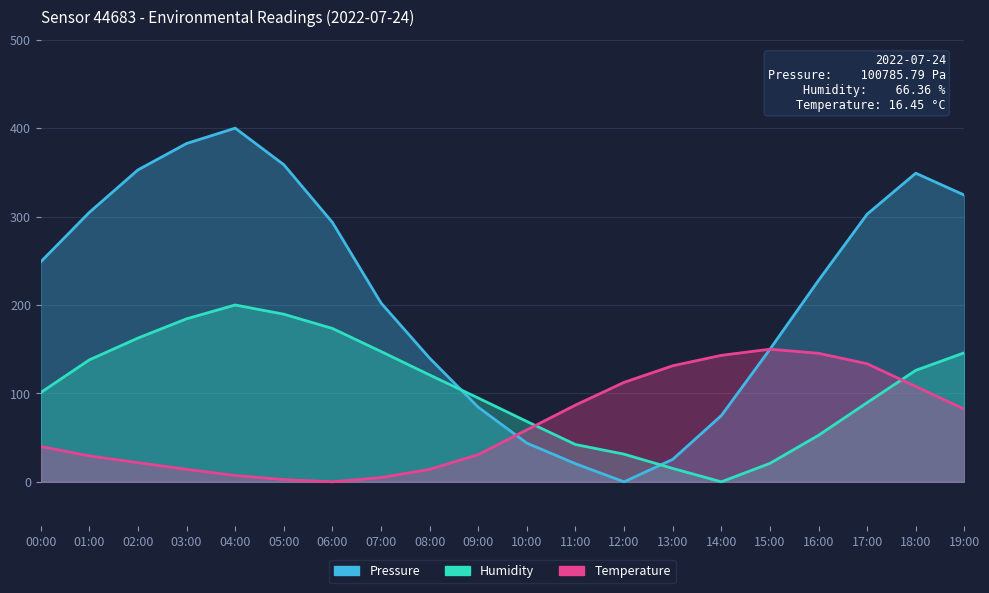

Reading left to right, extract all data points from this chart.

Pressure: 00:00=248.8	01:00=304.7	02:00=352.8	03:00=382.6	04:00=400.0	05:00=358.7	06:00=293.4	07:00=202.3	08:00=139.9	09:00=84.4	10:00=43.8	11:00=20.5	12:00=0.0	13:00=25.4	14:00=74.9	15:00=149.9	16:00=227.8	17:00=302.7	18:00=349.1	19:00=324.2
Humidity: 00:00=100.9	01:00=137.9	02:00=162.6	03:00=184.4	04:00=200.0	05:00=189.6	06:00=173.5	07:00=147.4	08:00=120.9	09:00=94.8	10:00=68.2	11:00=42.2	12:00=31.3	13:00=15.2	14:00=0.0	15:00=20.9	16:00=52.6	17:00=89.6	18:00=126.1	19:00=146.0
Temperature: 00:00=40.0	01:00=29.3	02:00=21.7	03:00=14.1	04:00=7.2	05:00=2.5	06:00=0.0	07:00=4.8	08:00=14.1	09:00=30.8	10:00=58.8	11:00=86.8	12:00=112.5	13:00=131.2	14:00=143.0	15:00=150.0	16:00=145.4	17:00=133.6	18:00=107.9	19:00=82.2